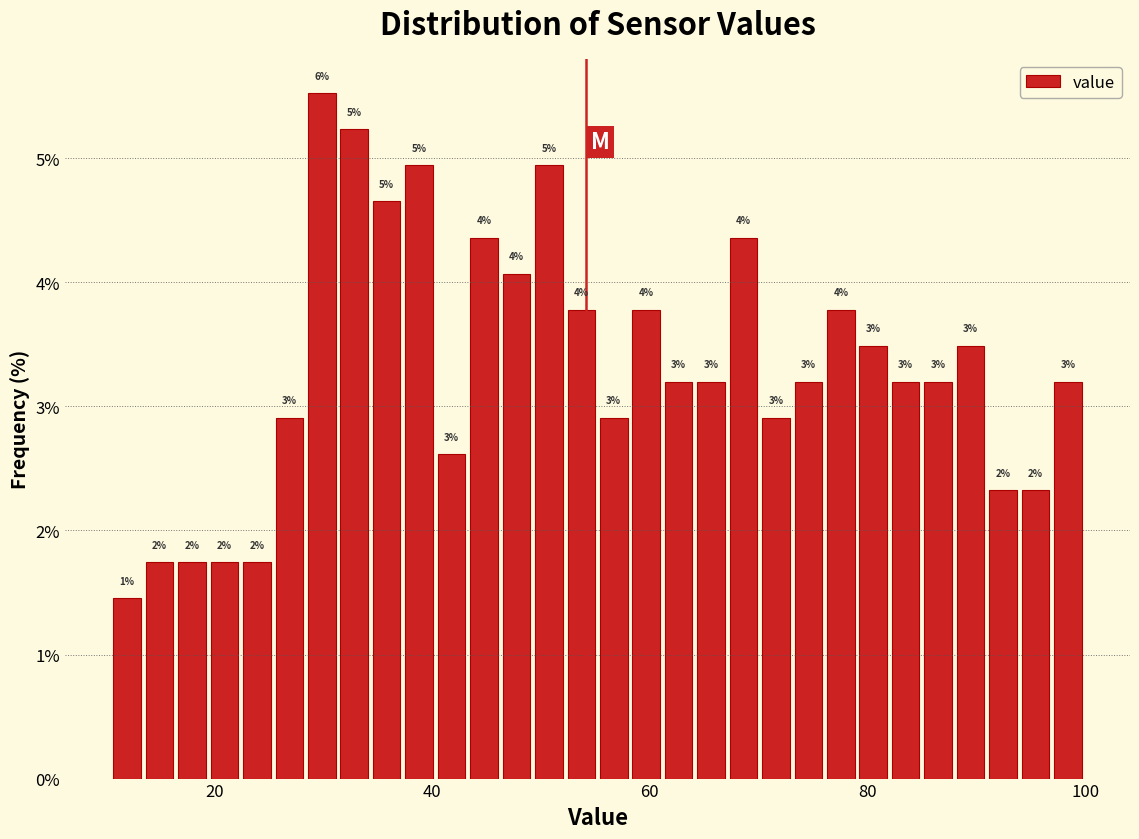

Around what value on the x-axis is the tallest bar? Give the approximate position of its centre, as read against the axis.

30